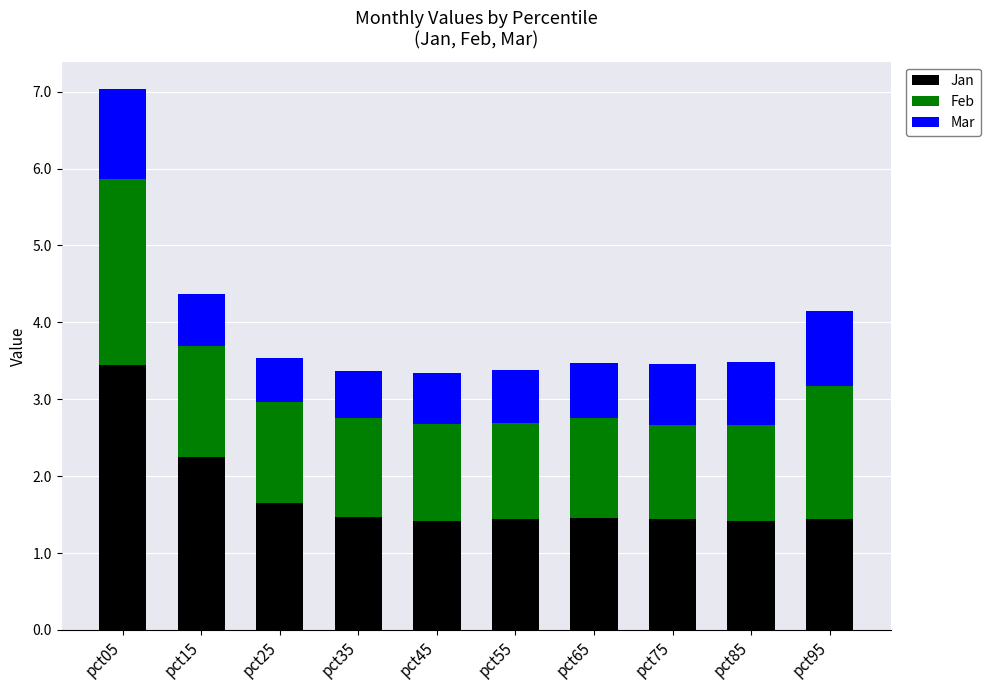

What is the lowest value of the Jan series?

1.4